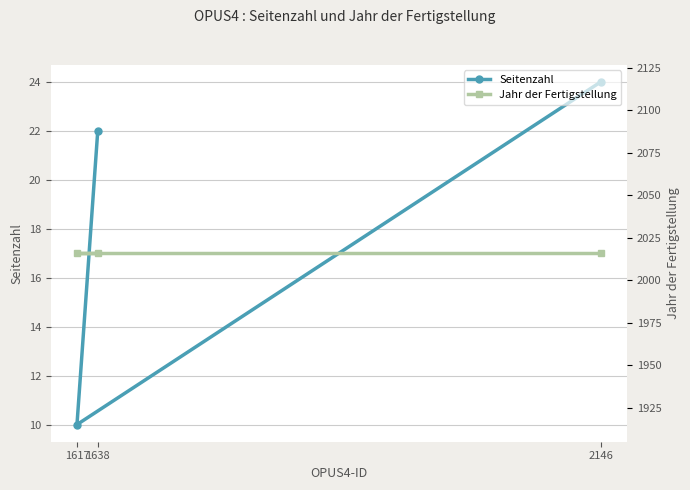

What is the spread (max minus min) of values at 2146?

1992